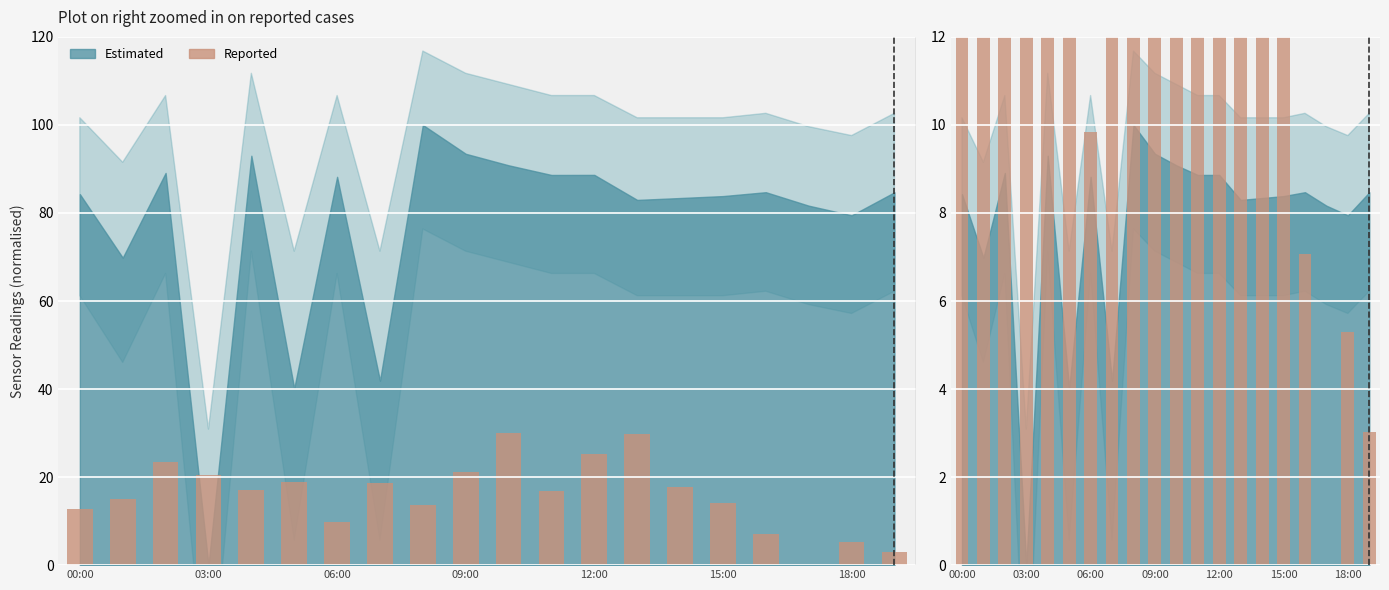

What is the value of the 10th bar from the left?

21.2